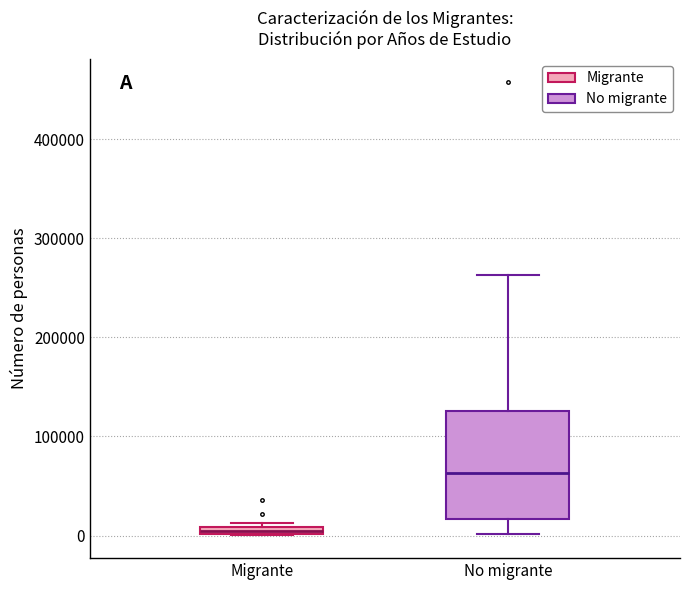

Where does the upper whisker of the box for No migrante end on the y-axis? The values are not printed on the chart, so give them approximately, as read against the axis.

260000